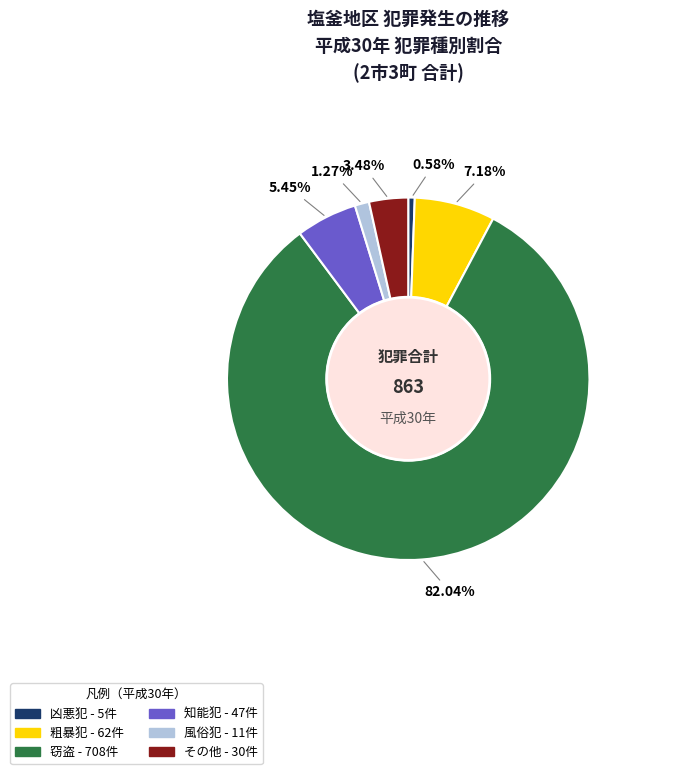

The その他 slice represents 11% of the pie. True or false?

False